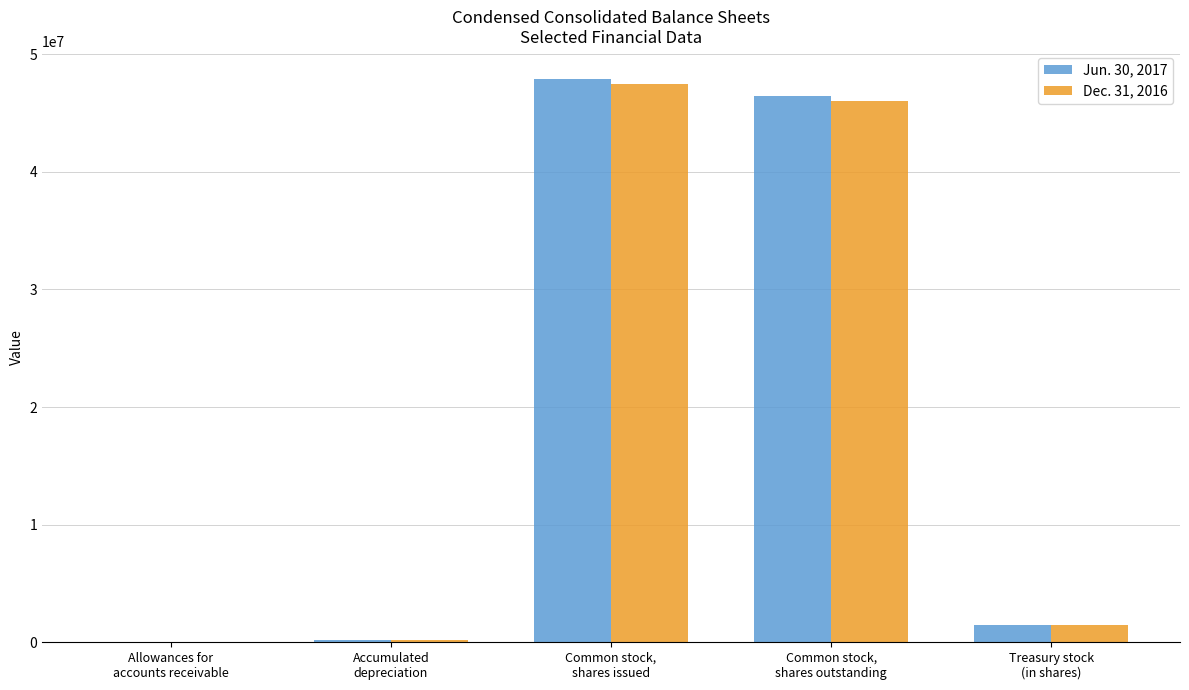

What is the maximum value shown in the chart?

47880000